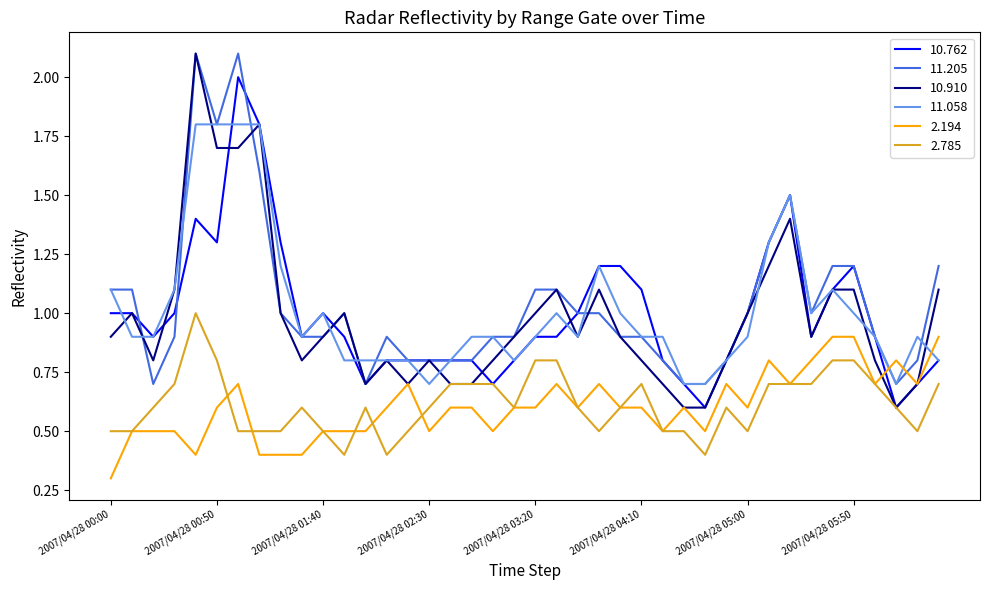

Which series has the largest range (max minus min)?

10.910